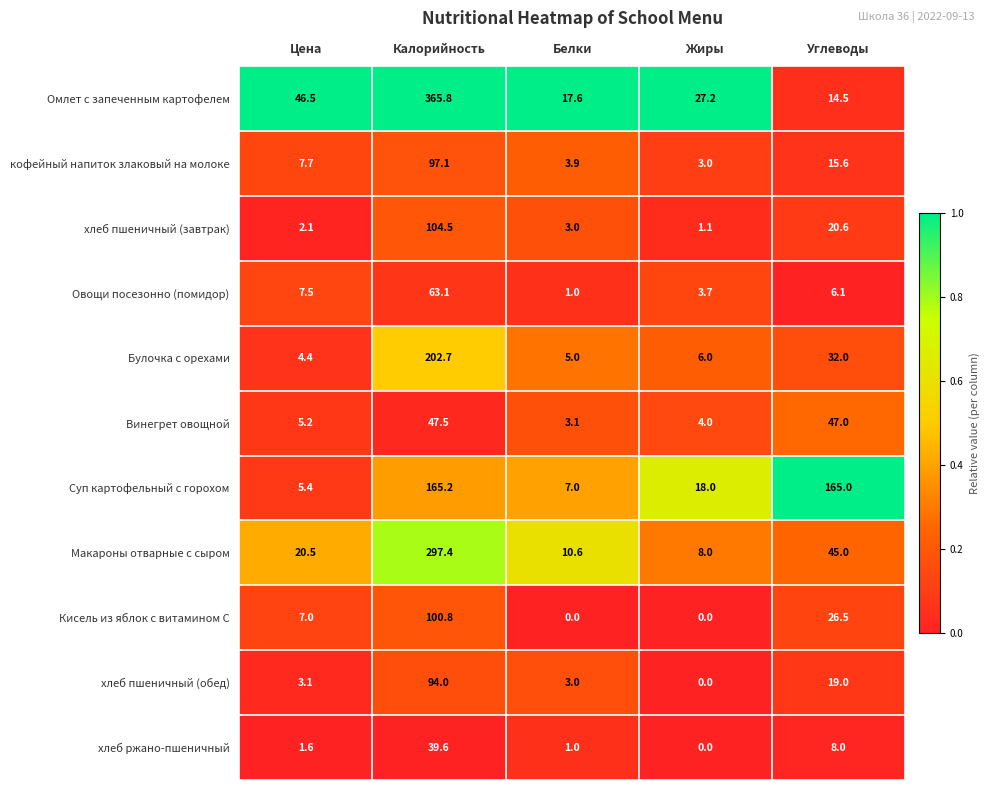

What is the difference between the maximum and minimum values in the Овощи посезонно (помидор) series?

62.1